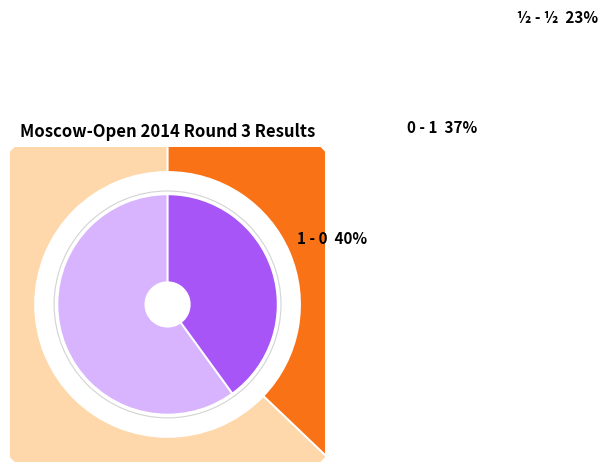

What percentage is NOT represented by ½ - ½?

77.1%